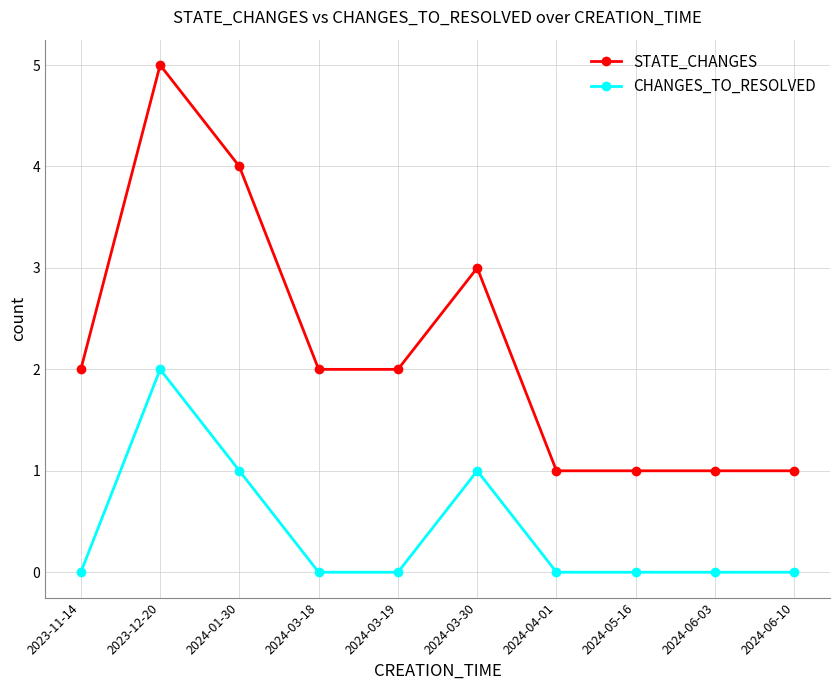

The value of CHANGES_TO_RESOLVED at 2024-04-01 is 1. True or false?

False